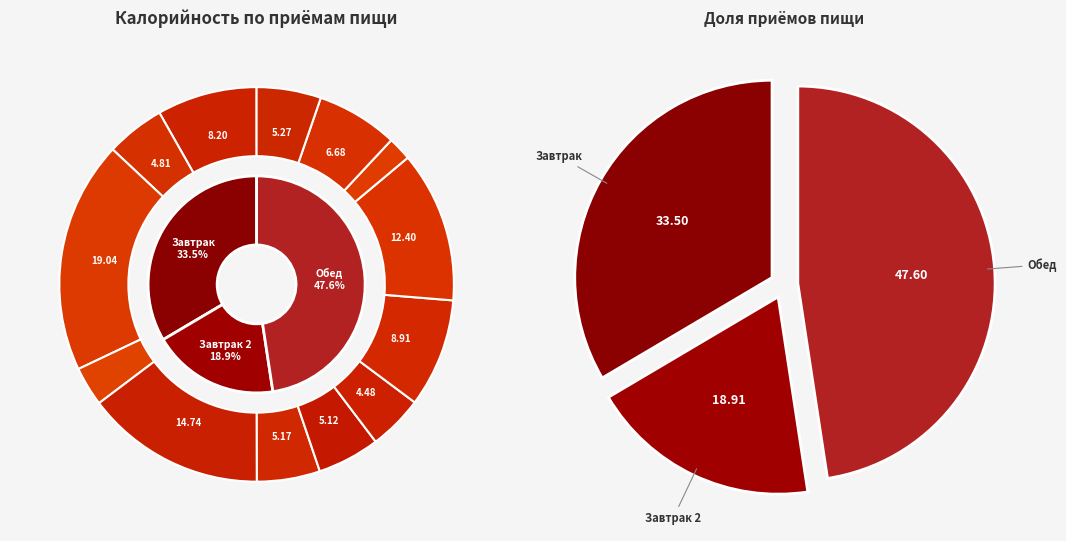

What percentage is the Суп молочный с макарон. slice, to the nearest percent?

8%